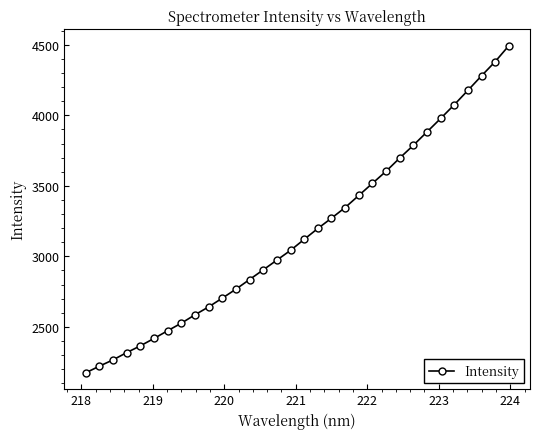

What is the value of the 4th point from the left?

2316.7